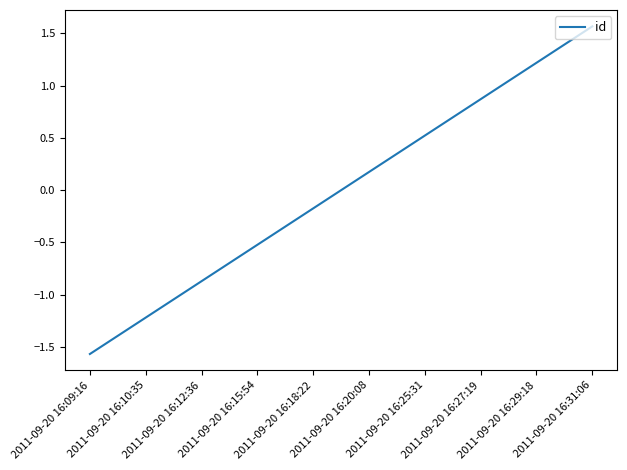

How many values are below zero?

5